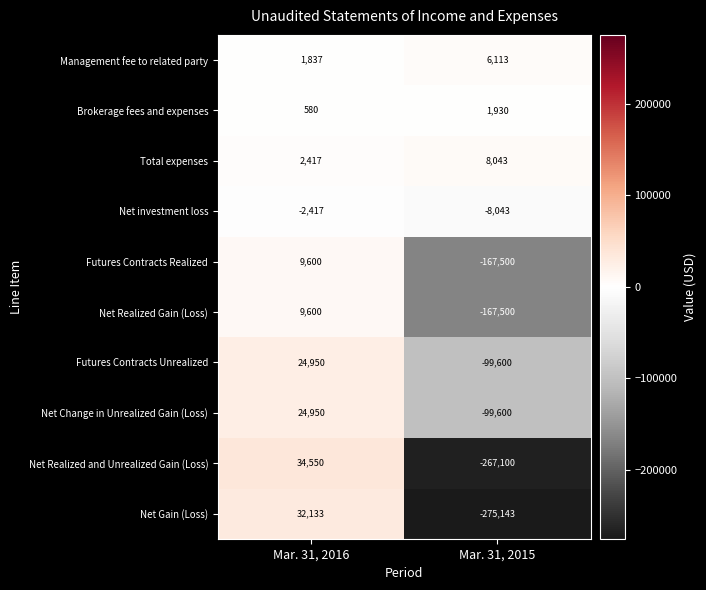

How many series are shown in this chart?

10